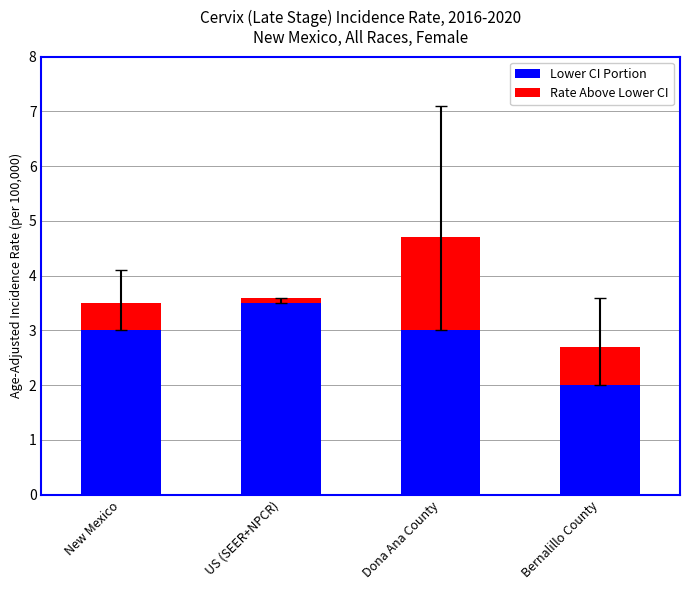

How many distinct data groups are displayed?

2